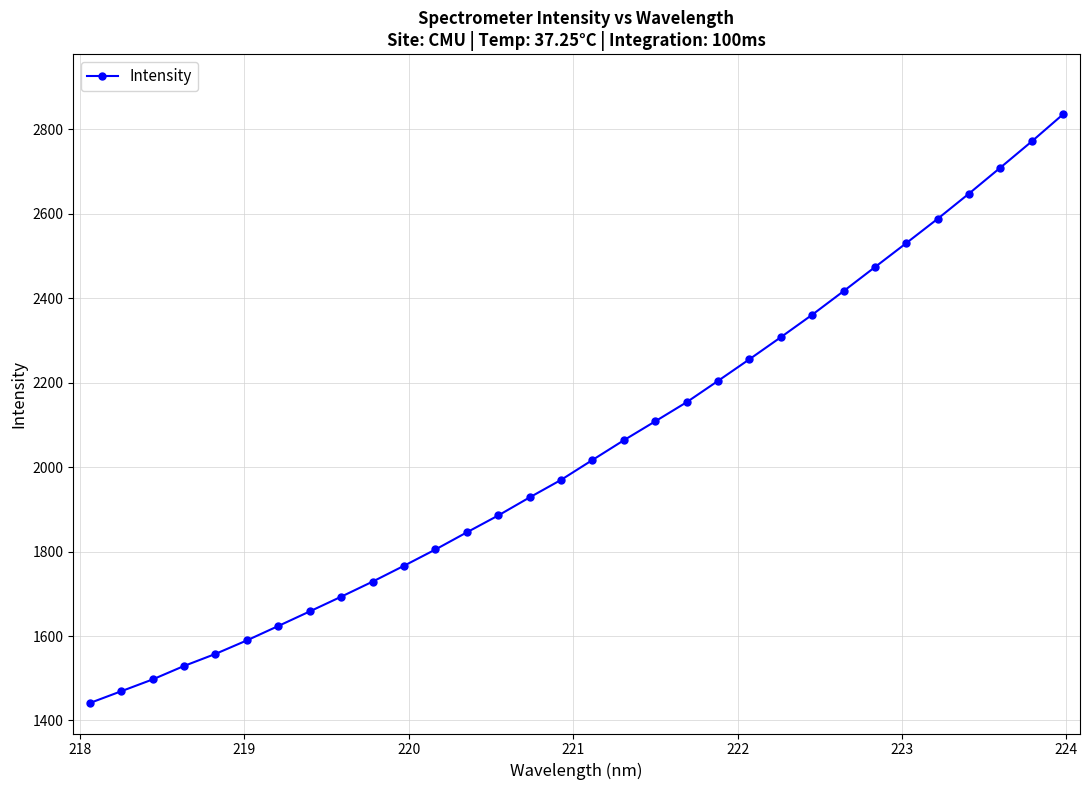

Does the chart display data point markers on the line(s)?

Yes